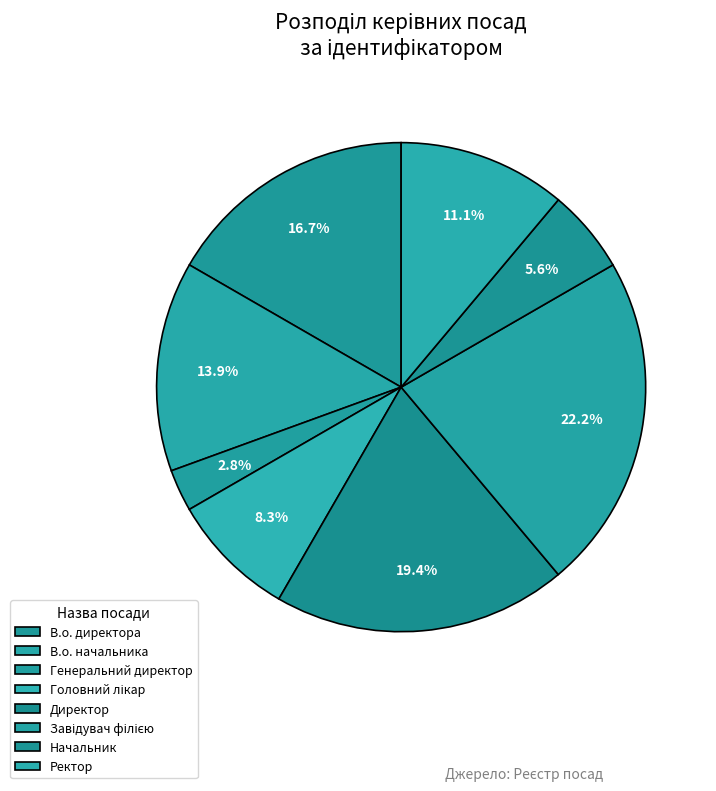

How many segments does this pie chart have?

8